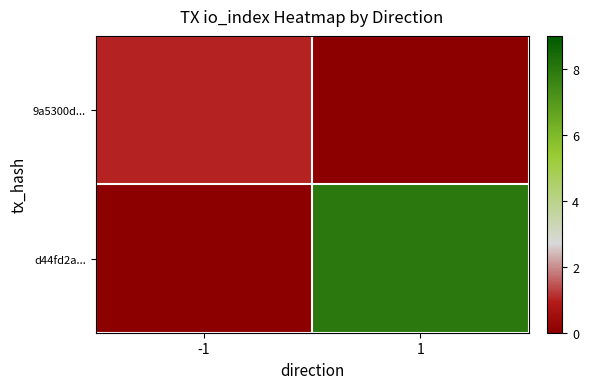

Which series has the largest total across all categories?

d44fd2a...